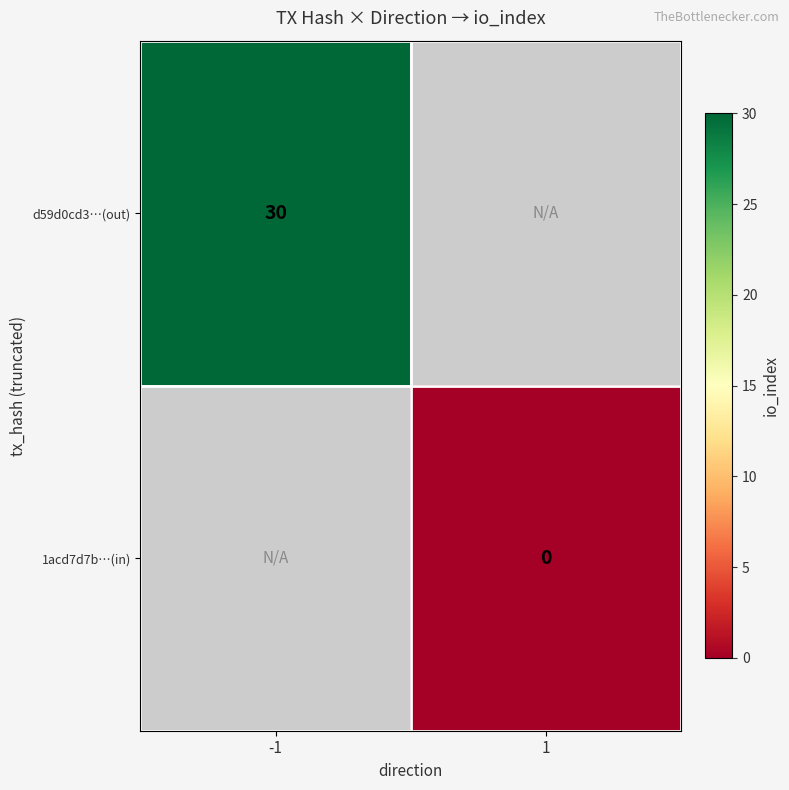

Count the number of categories in the chart.

2